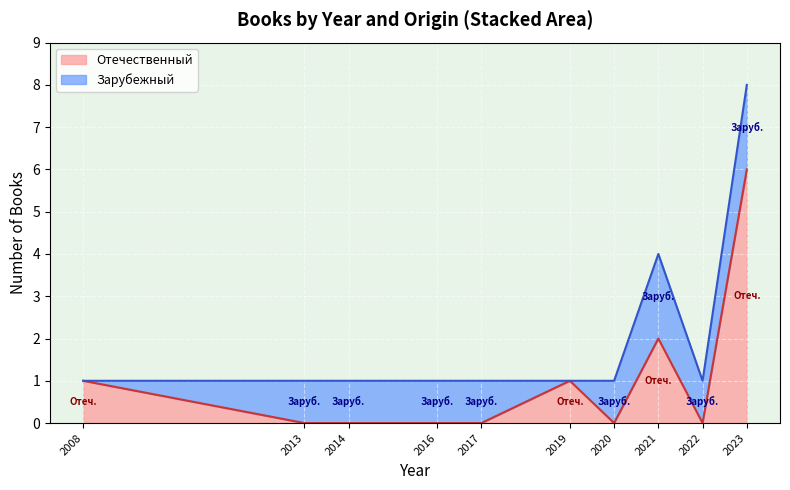

What is the value of the 10th point from the left?

6